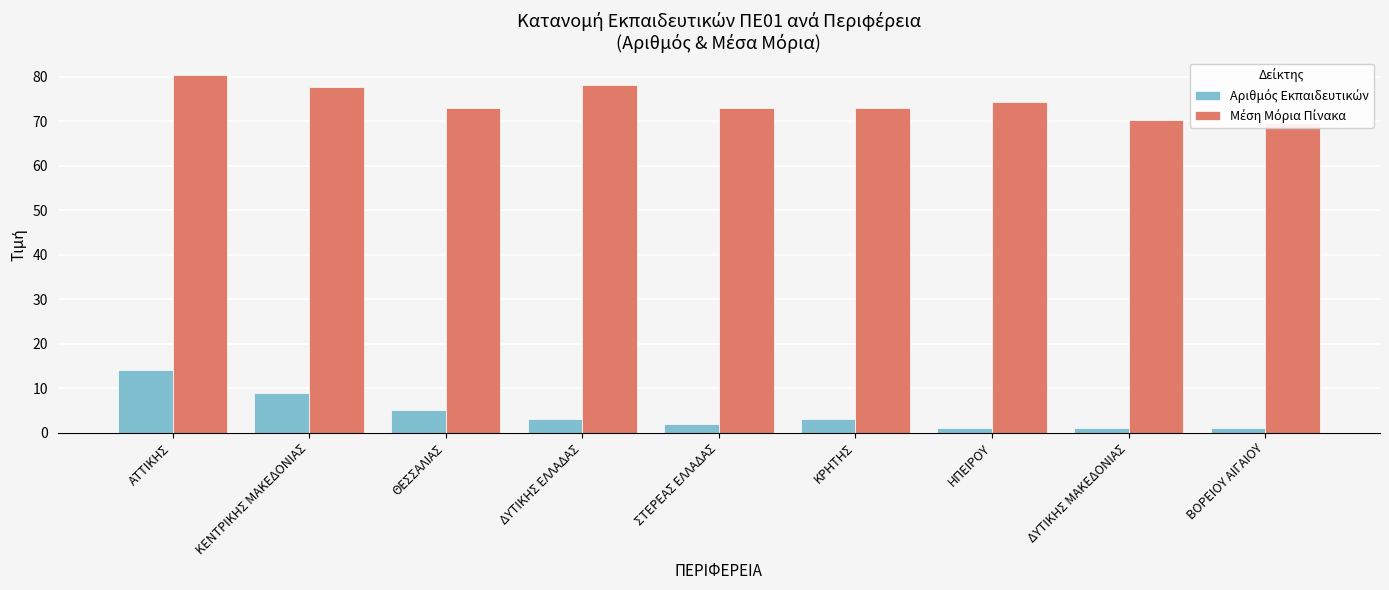

The Μέση Μόρια Πίνακα series shows 48.6 at ΒΟΡΕΙΟΥ ΑΙΓΑΙΟΥ. True or false?

False